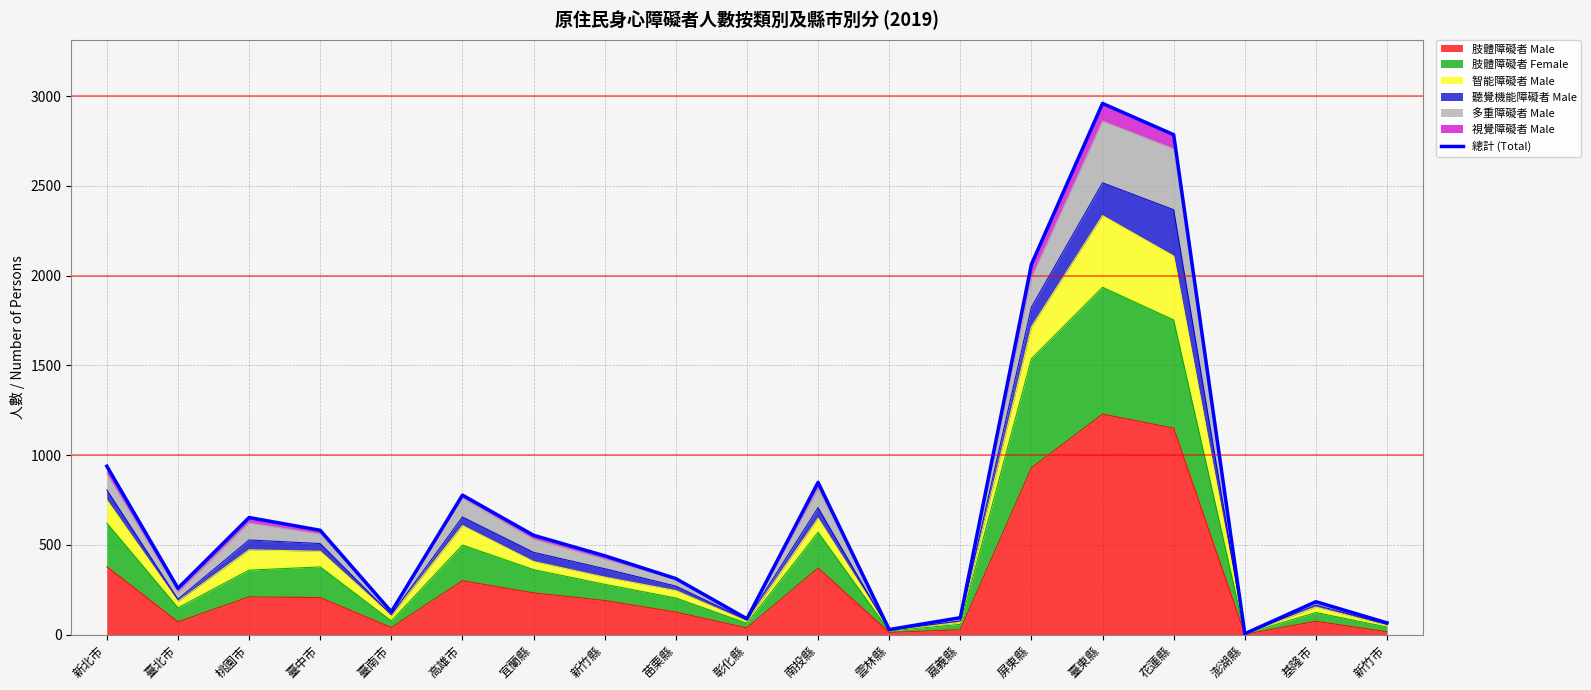

True or false: 肢體障礙者 Male has a value of 929 at 屏東縣.

True